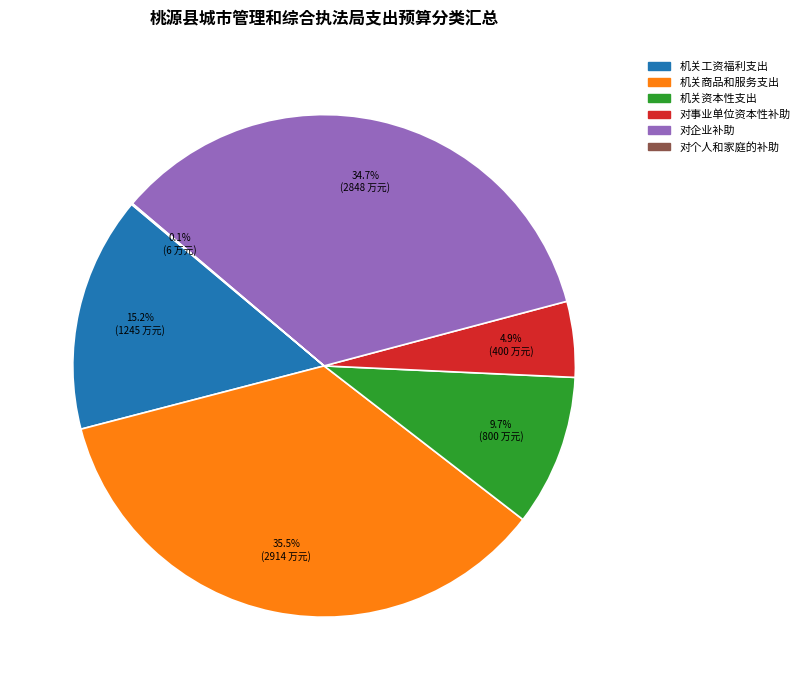

Approximately how many times larger is the value at 对企业补助 compared to 机关资本性支出?

3.6